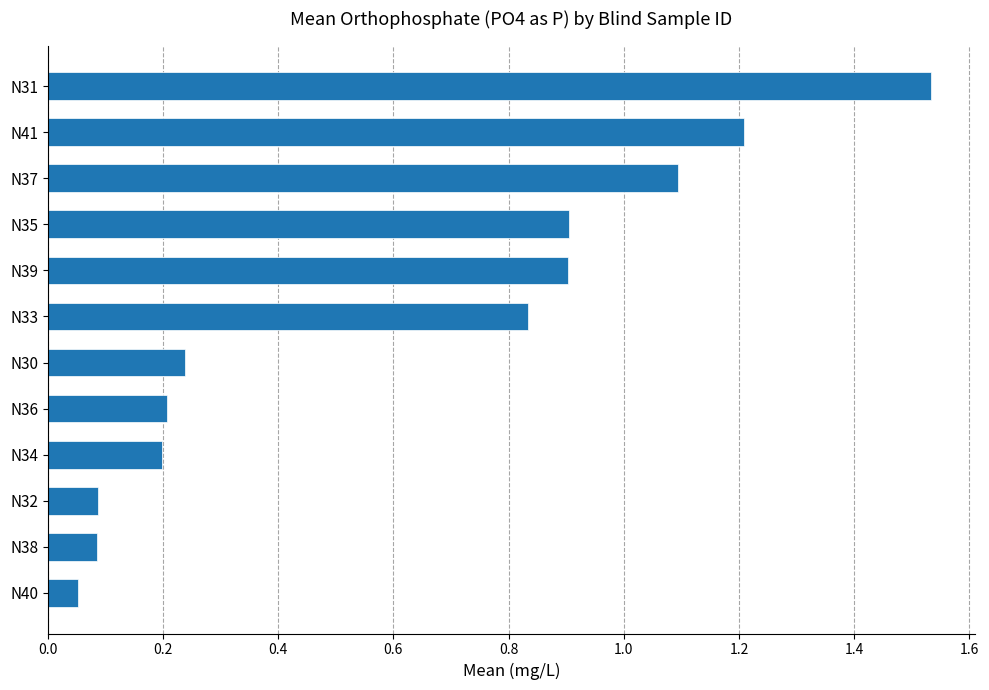

Between N31 and N36, which is larger?

N31